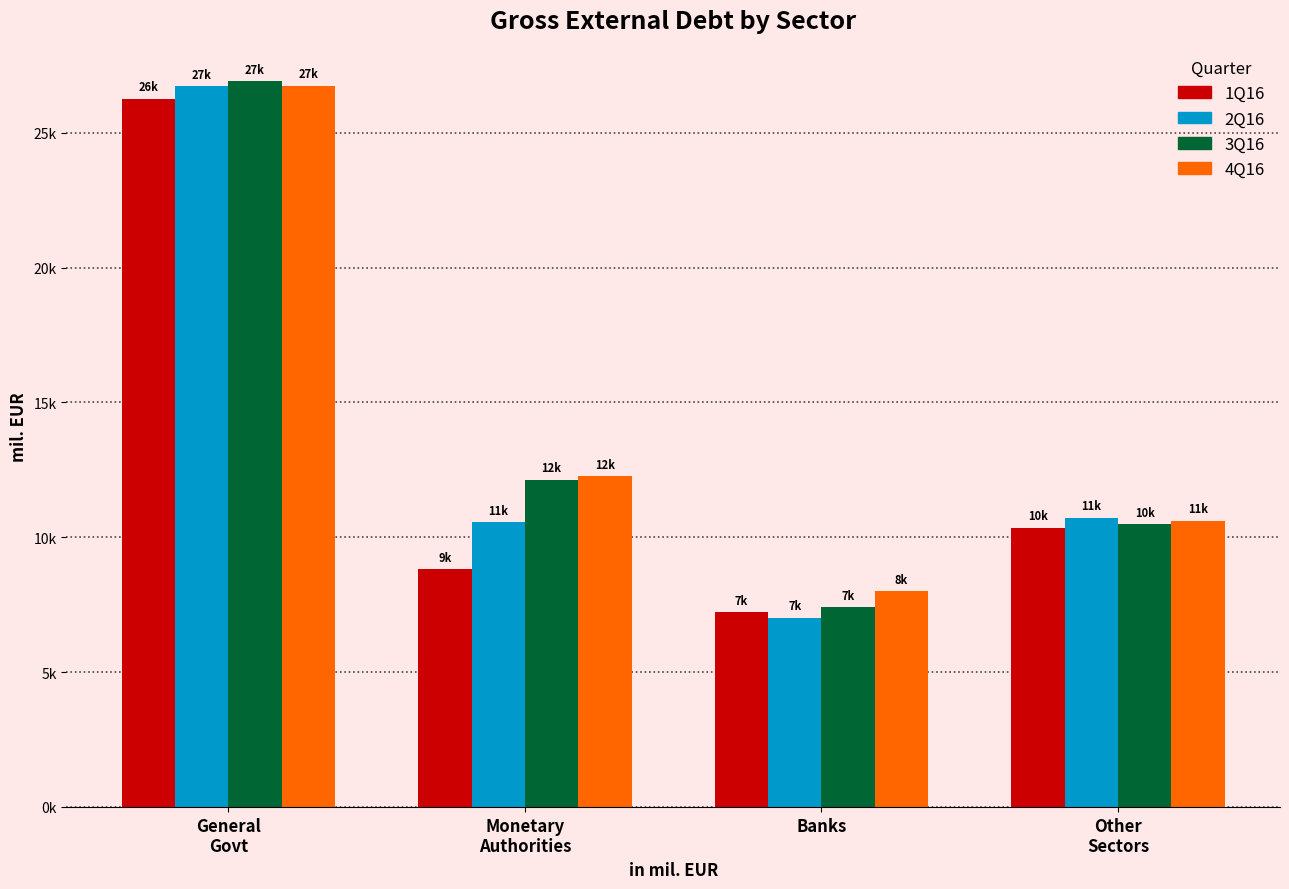

At Other
Sectors, list the series in order from smallest to largest.

1Q16, 3Q16, 4Q16, 2Q16